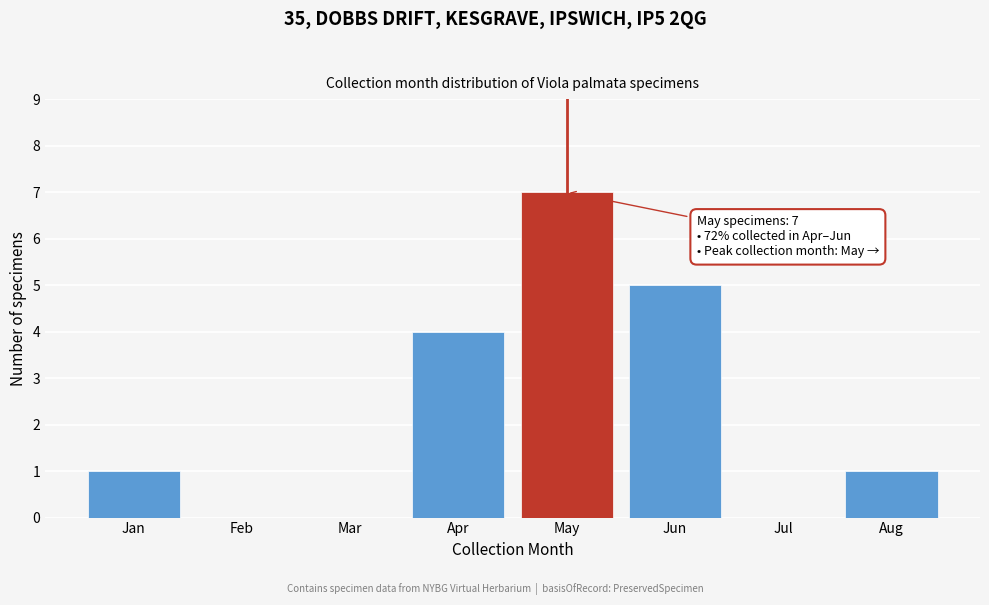

Reading left to right, extract all data points from this chart.

Jan=1	Feb=0	Mar=0	Apr=4	May=7	Jun=5	Jul=0	Aug=1